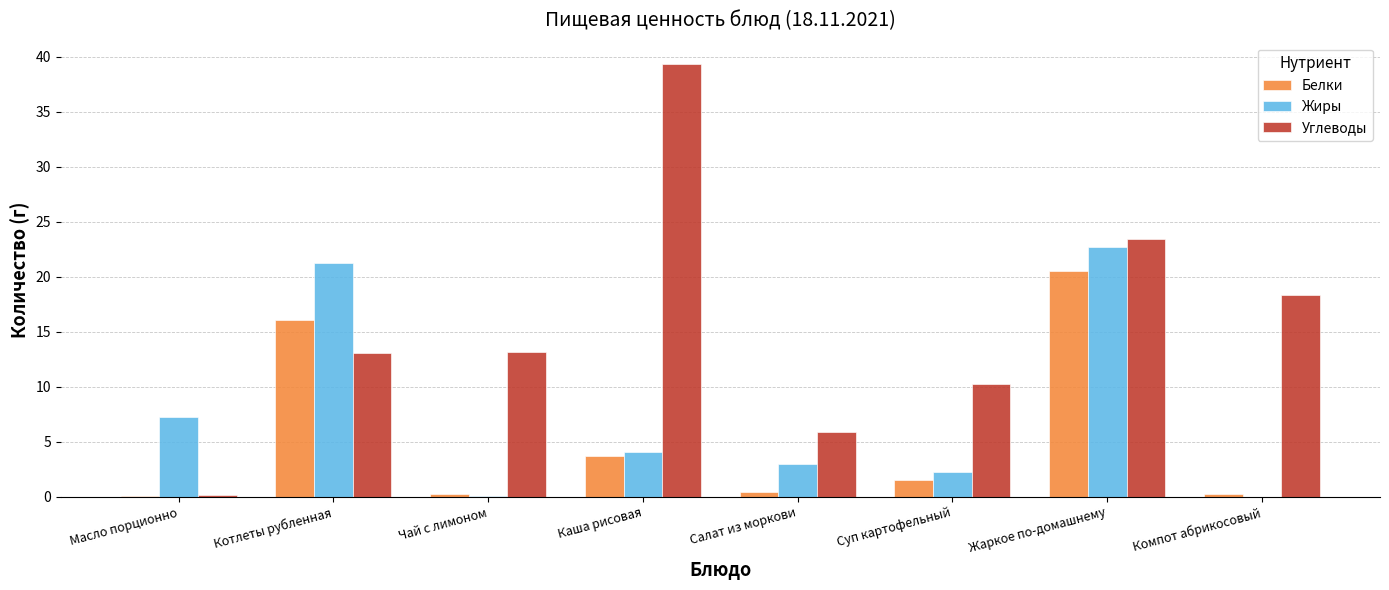

Count the number of data series in this chart.

3